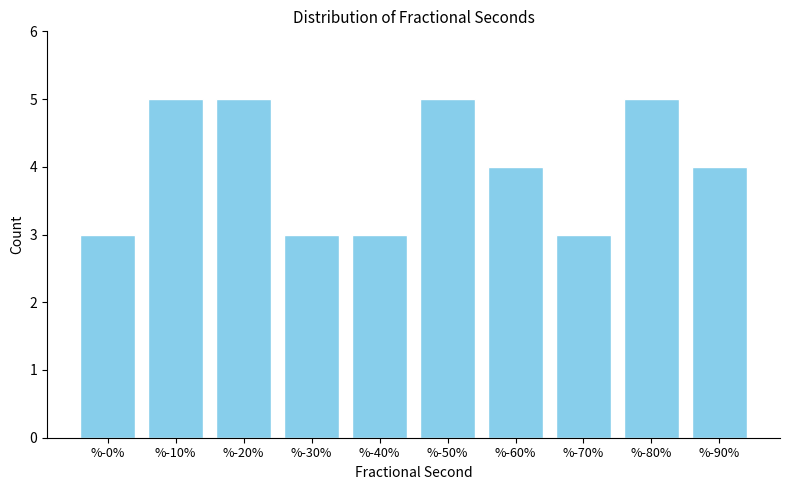

Reading right to left, what are all the values shown in this chart?

4	5	3	4	5	3	3	5	5	3